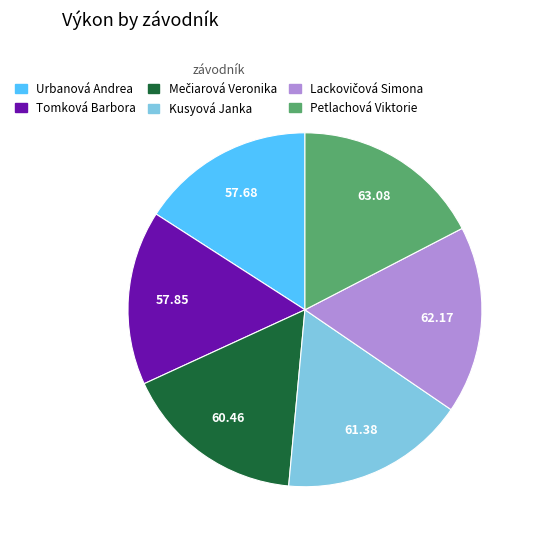

Approximately how many times larger is the value at Urbanová Andrea compared to Petlachová Viktorie?

0.9